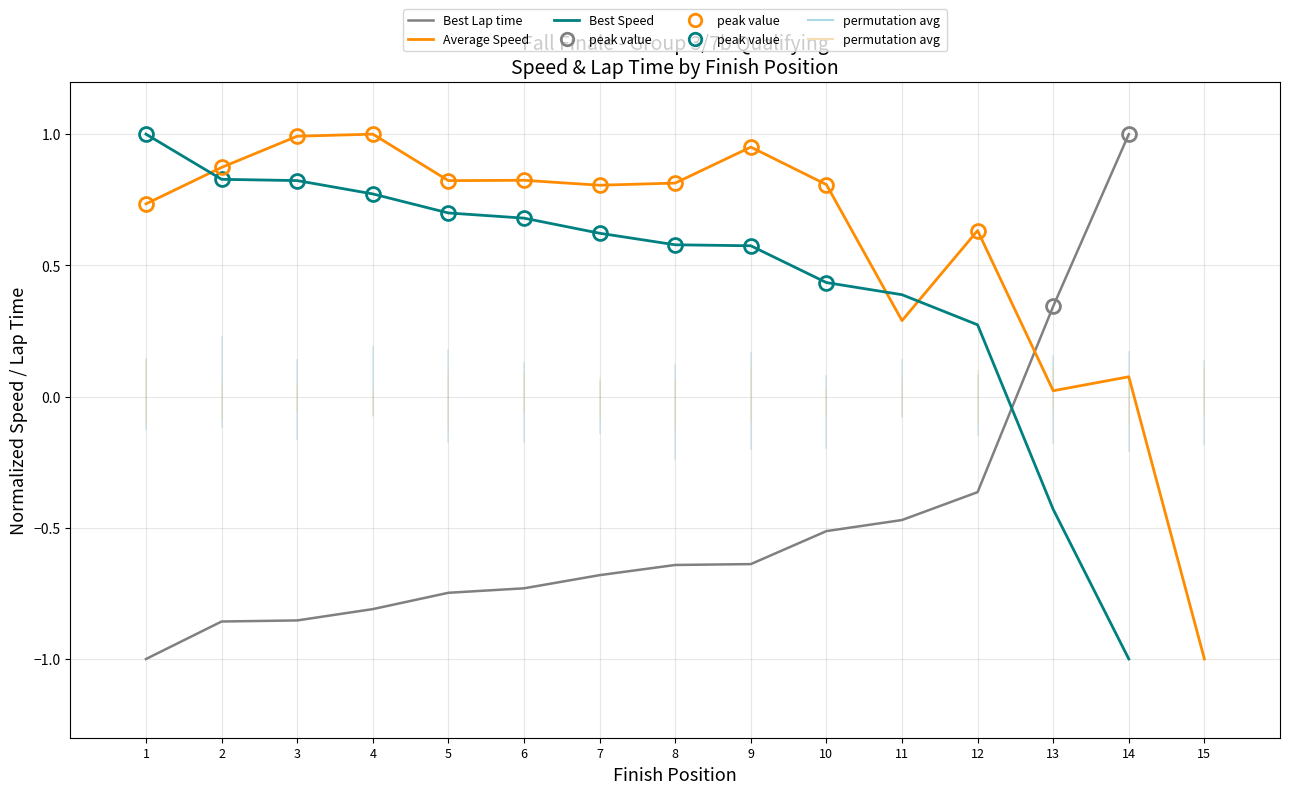

Which label corresponds to the largest value in the chart?

14